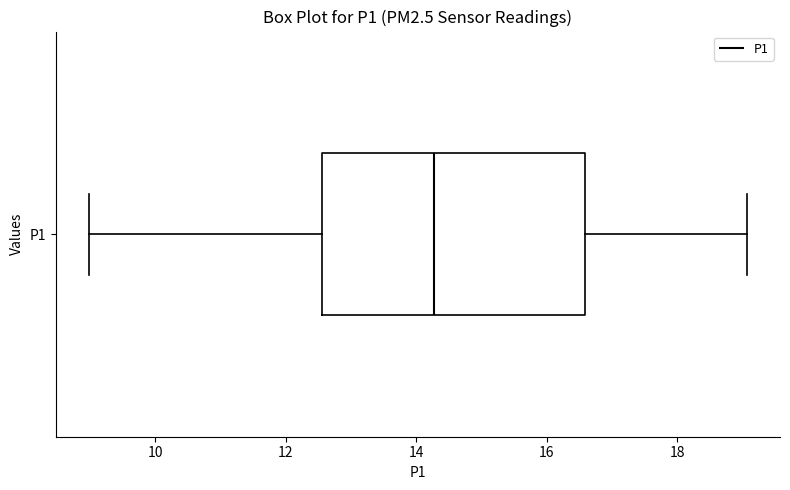

Transcribe this box plot: give where the median line is, the range the box spans, and where the two whiskers end, as read against the x-axis. The values are not printed on the chart, so give them approximately, as read against the axis.

median 14.2, box 12.6 to 16.6, whiskers 9.0 to 19.0